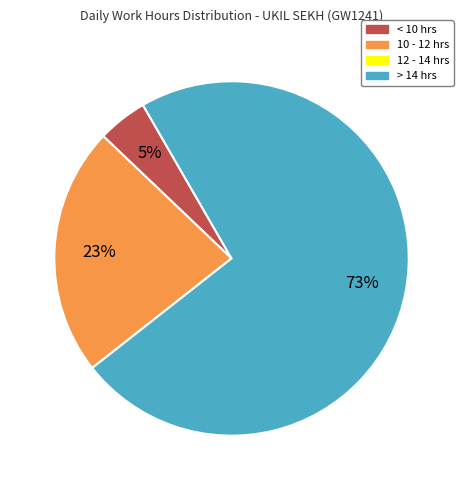

The < 10 hrs slice represents 5% of the pie. True or false?

True